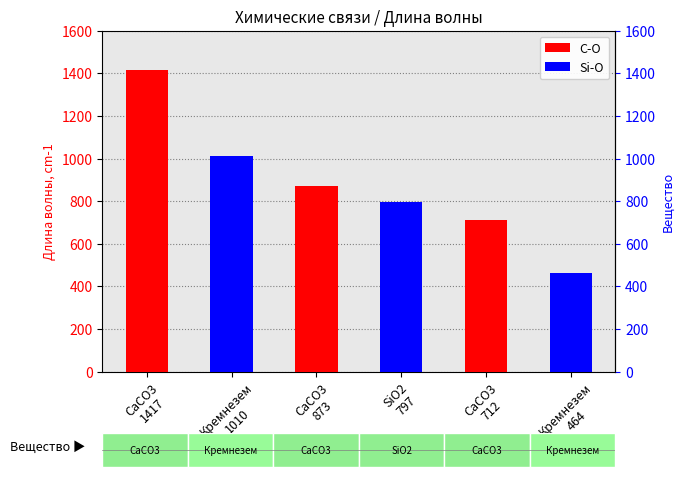

What are all the series names shown in the legend?

C-O, Si-O